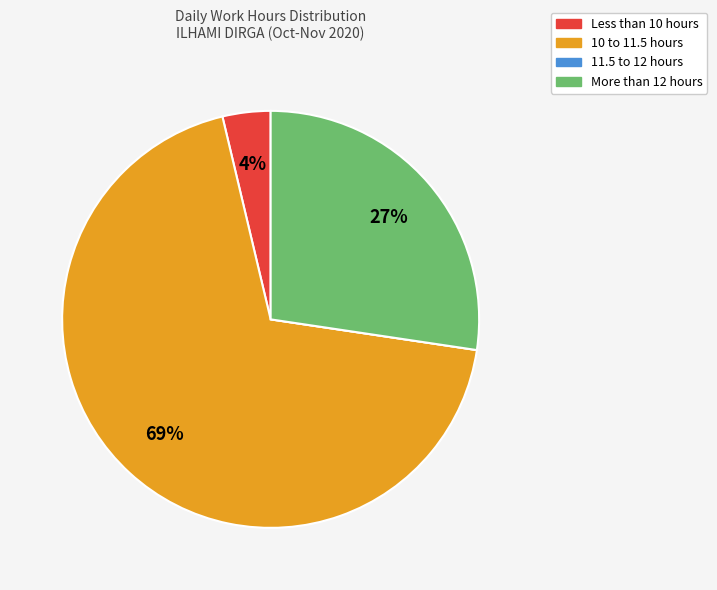

To the nearest percent, what is the average slice percentage?

25%